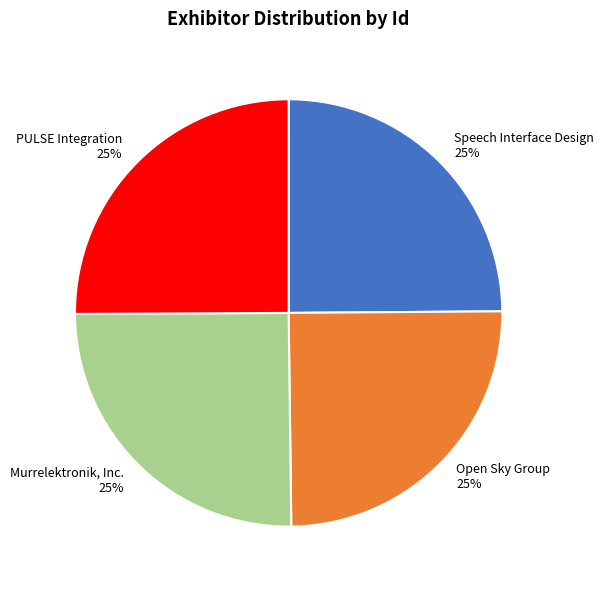

What is the ratio of the value at Speech Interface Design to the value at Open Sky Group?

1.0